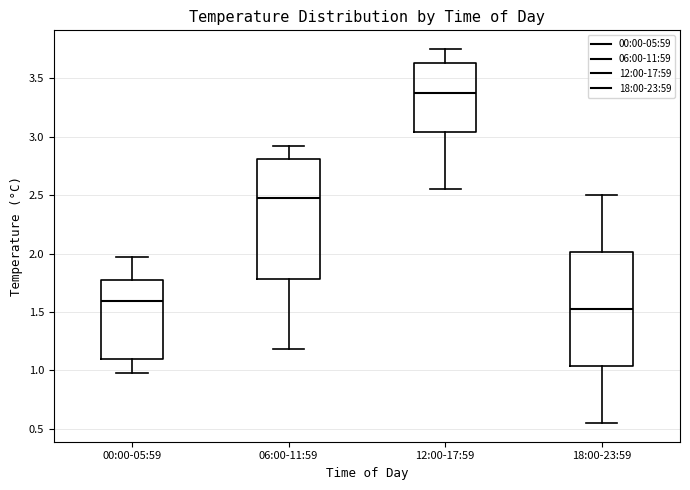

Reading left to right, read every box against the y-axis: the position of its median line, the range the box covers, and the ends of its whiskers. The values are not printed on the chart, so give them approximately, as read against the axis.

00:00-05:59: median 1.60, box 1.10 to 1.75, whiskers 1.00 to 1.95
06:00-11:59: median 2.50, box 1.80 to 2.80, whiskers 1.20 to 2.90
12:00-17:59: median 3.40, box 3.05 to 3.65, whiskers 2.55 to 3.75
18:00-23:59: median 1.55, box 1.05 to 2.00, whiskers 0.55 to 2.50